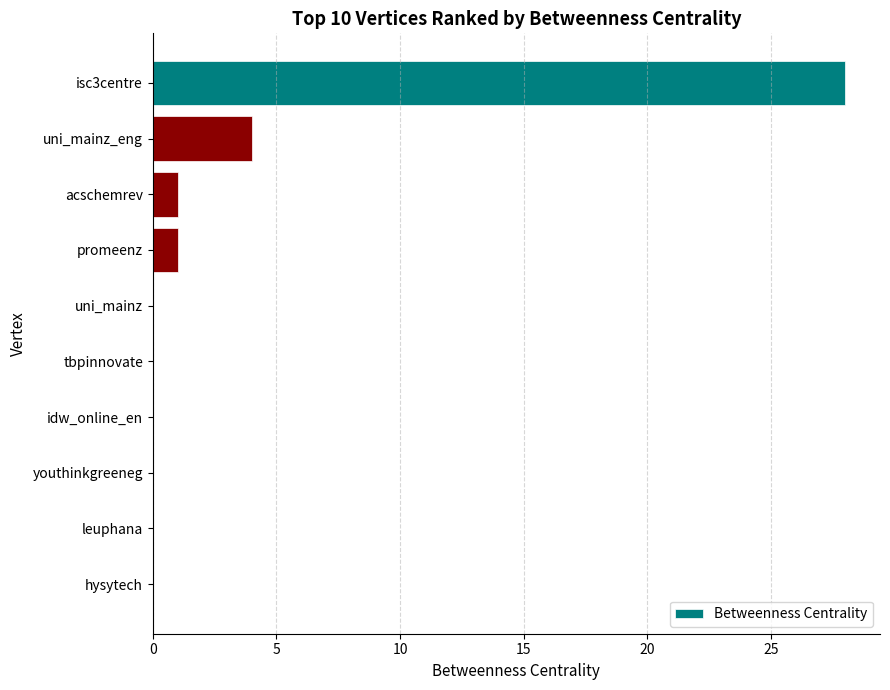

What is the greatest value displayed?

28